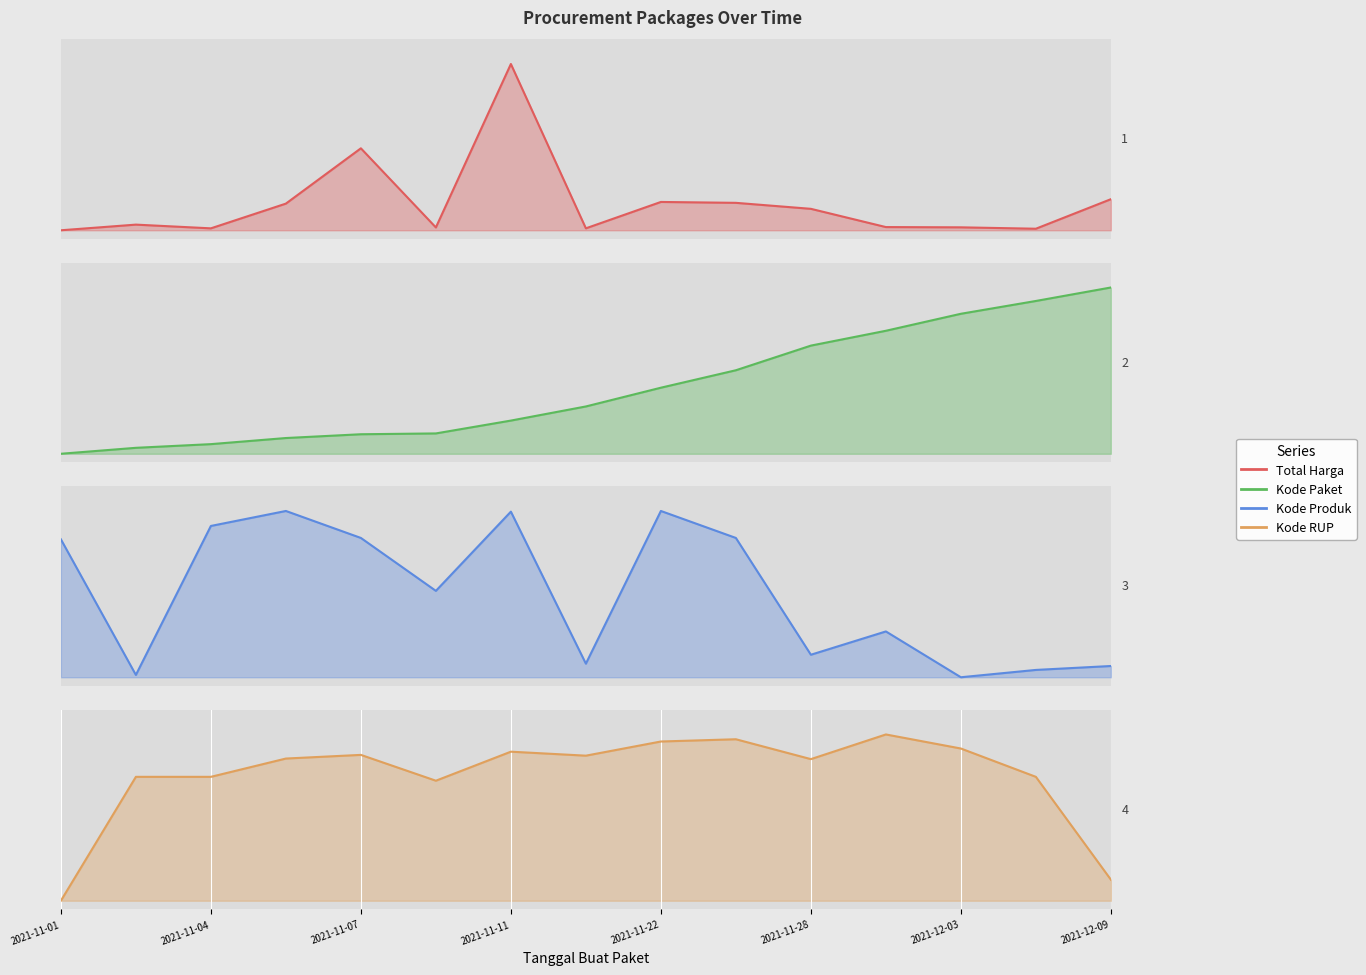

What is the sum of all values?

2.4